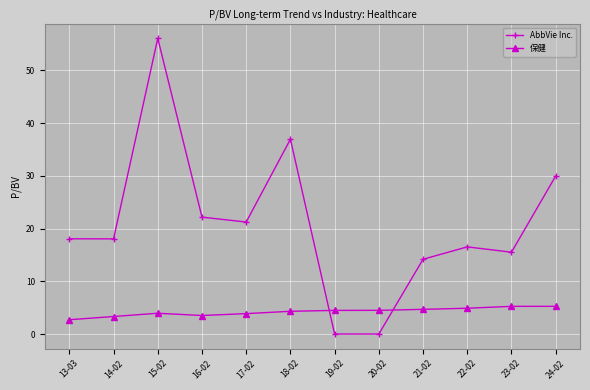

The AbbVie Inc. series shows 23.3 at 22-02. True or false?

False